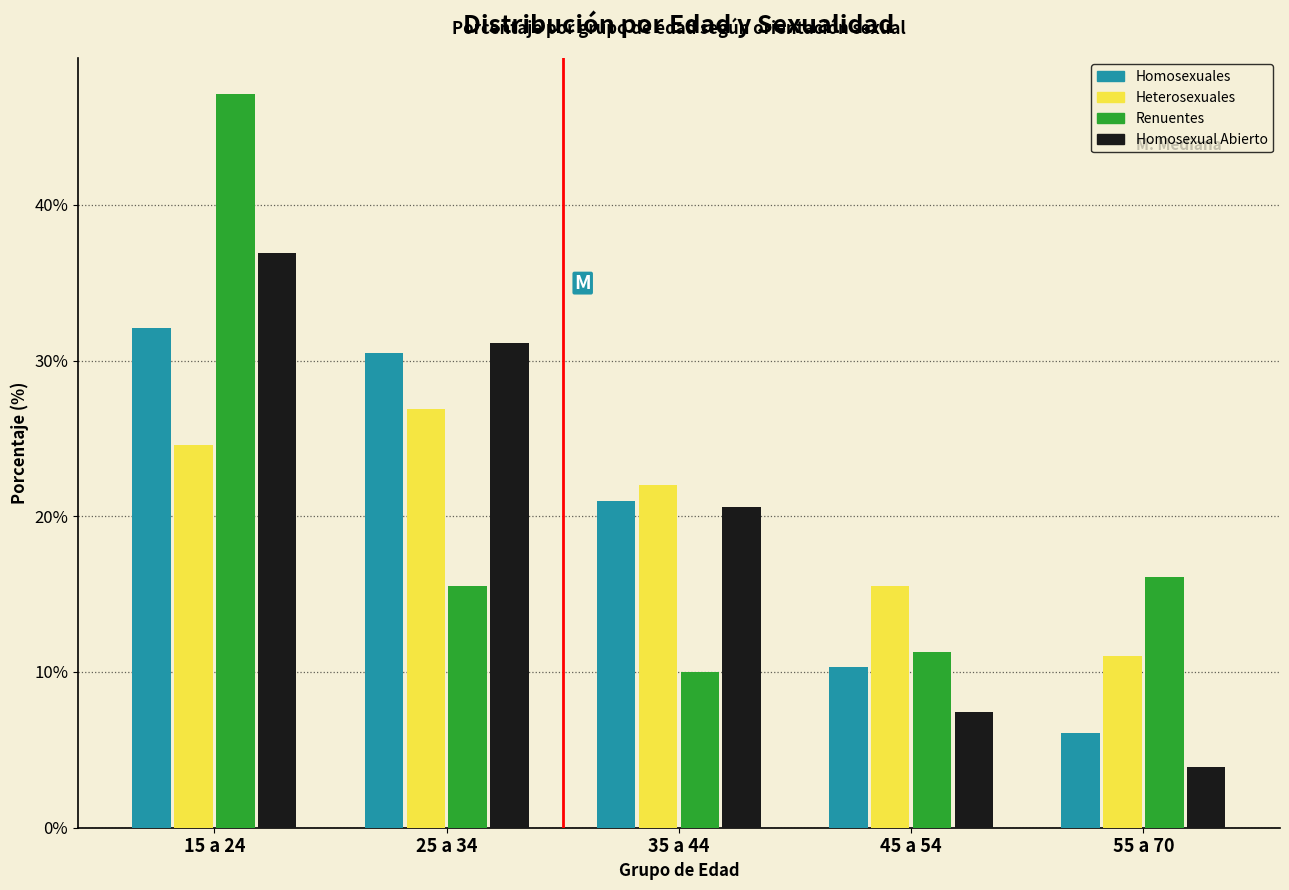

Reading left to right, list all the values displayed in this chart.

Homosexuales: 32.1	30.5	21.0	10.3	6.1
Heterosexuales: 24.6	26.9	22.0	15.5	11.0
Renuentes: 47.1	15.5	10.0	11.3	16.1
Homosexual Abierto: 36.9	31.1	20.6	7.4	3.9